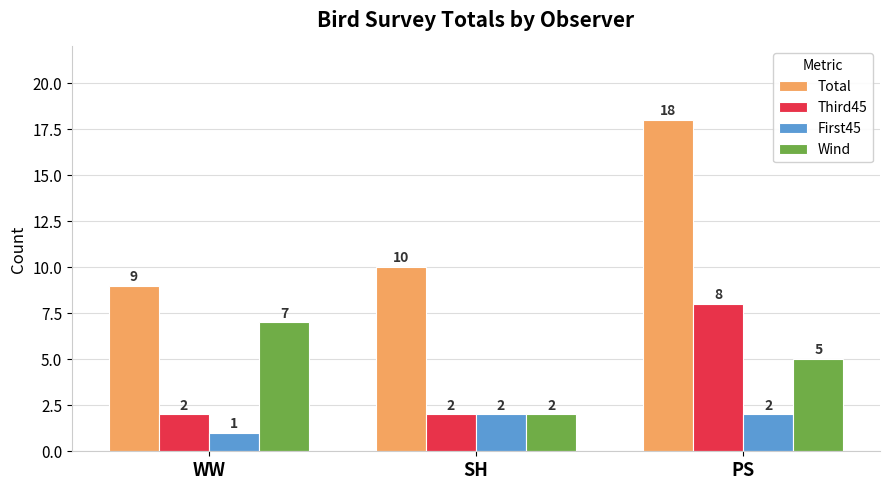

Reading left to right, list all the values displayed in this chart.

Total: 9	10	18
Third45: 2	2	8
First45: 1	2	2
Wind: 7	2	5